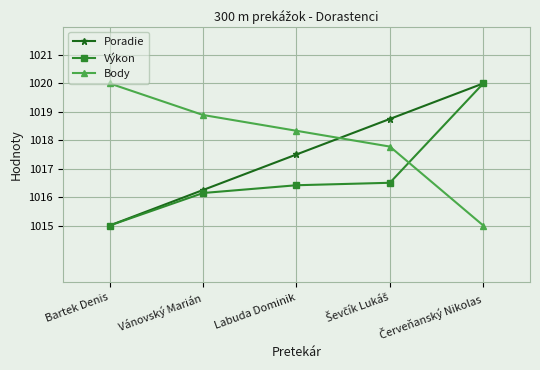

True or false: Body has more than 1 interior local peaks.

False